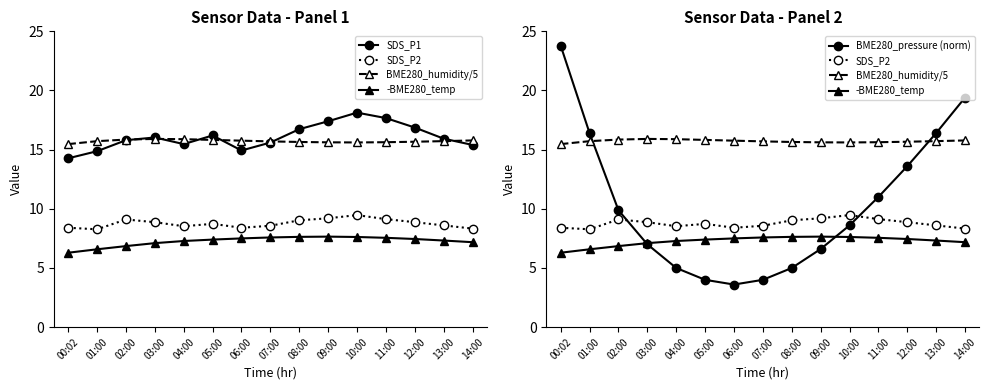

What is the spread (max minus min) of values at 13:00?

9.1